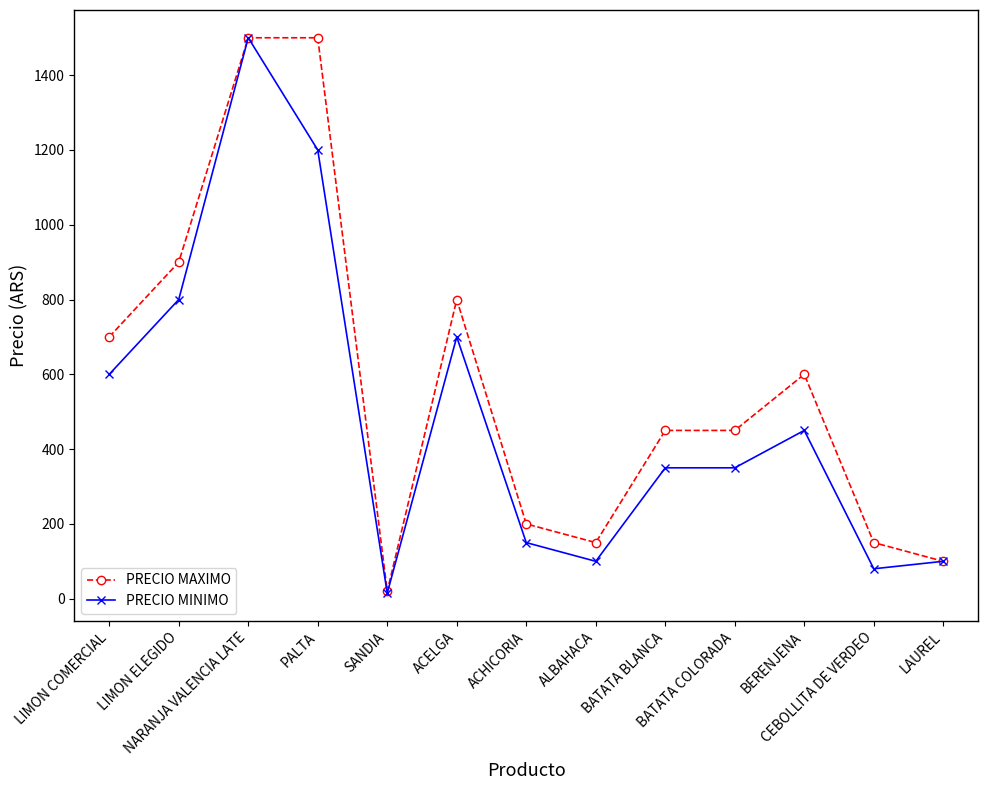

At which category does PRECIO MAXIMO reach its first local valley?

SANDIA